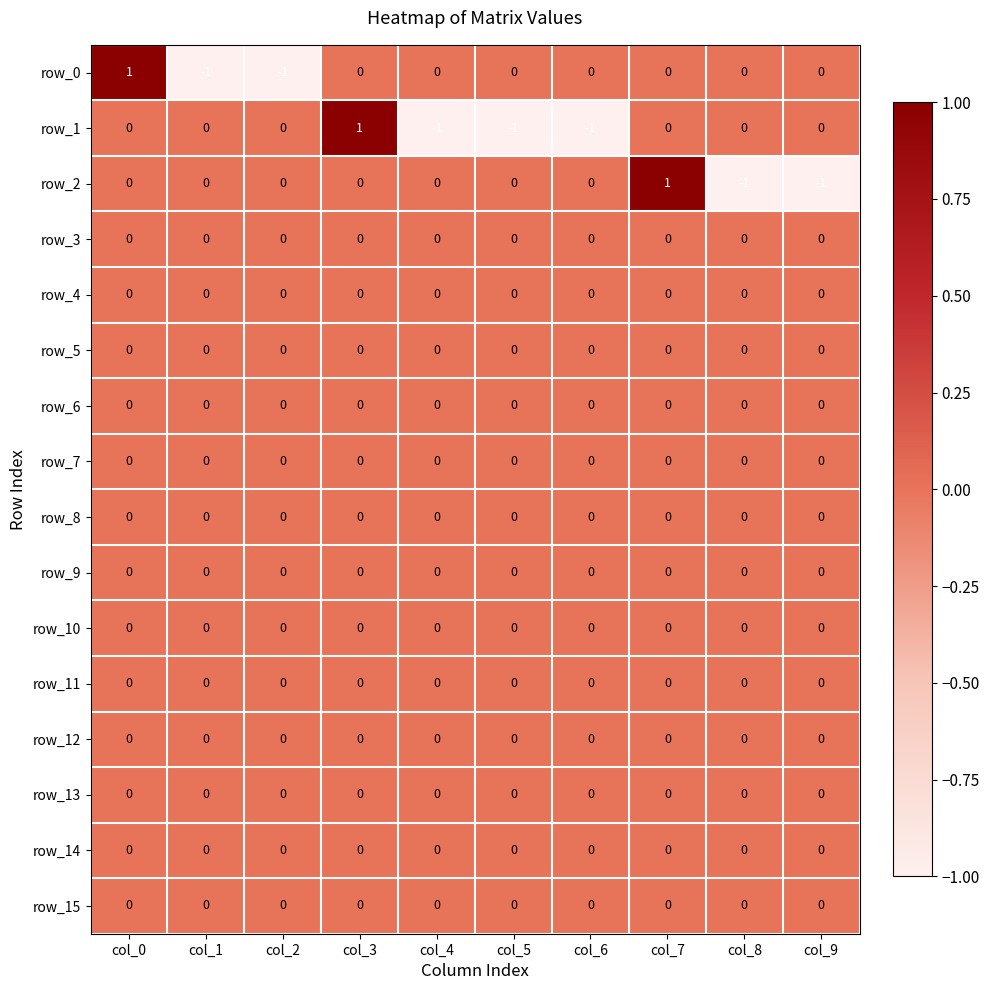

How many data points does each series have?

10